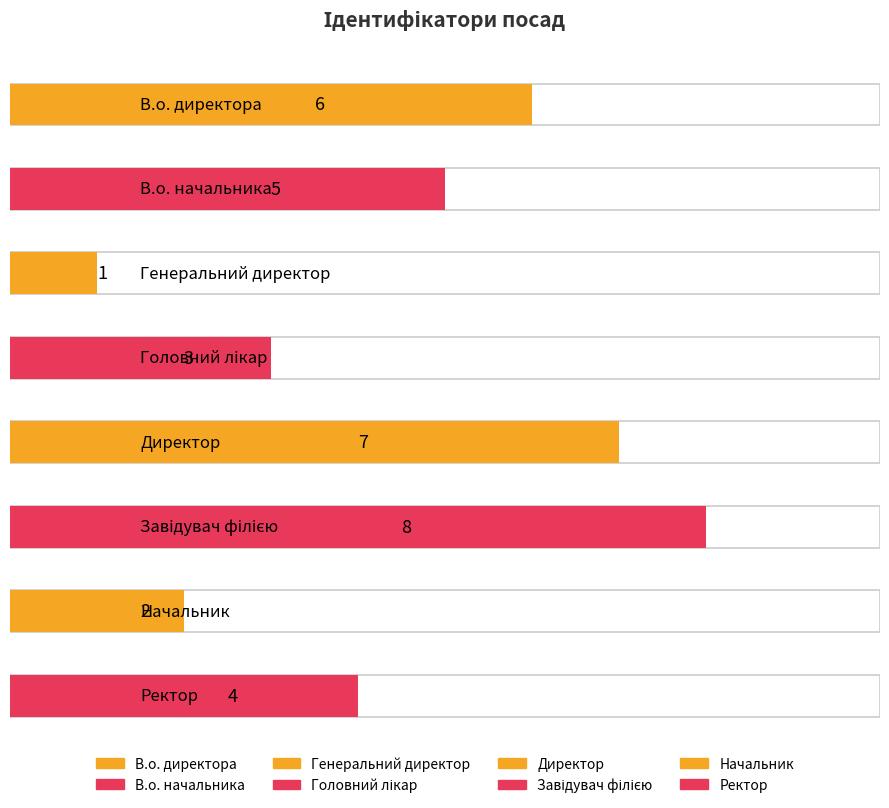

What is the value of the 1st bar from the left?

6